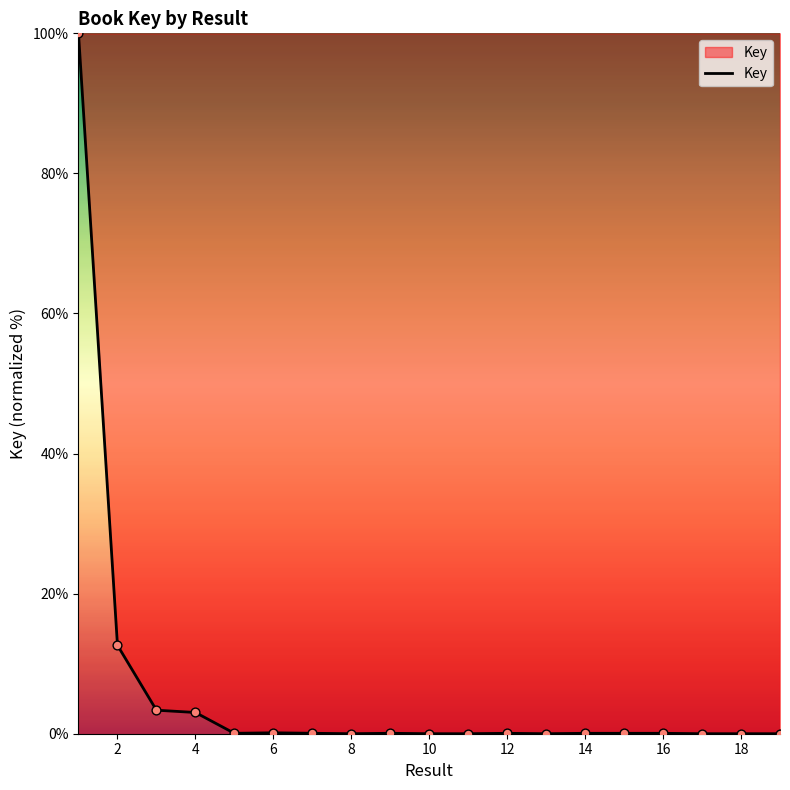

What is the difference between the maximum and minimum values?

100.0